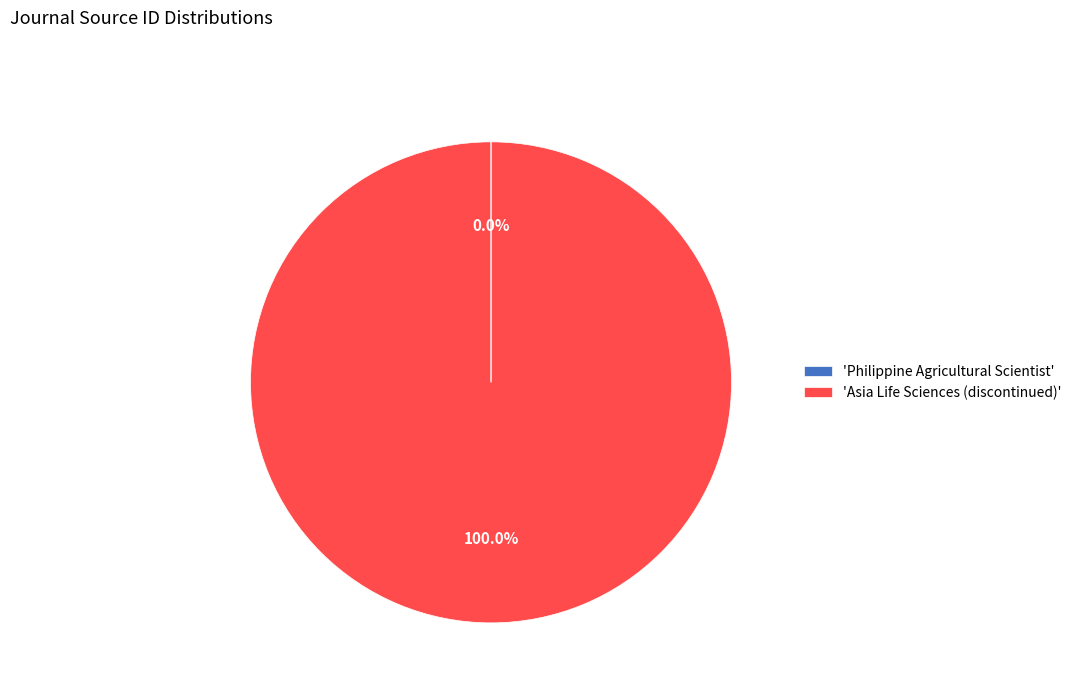

Which category has the biggest portion of the pie?

'Asia Life Sciences (discontinued)'